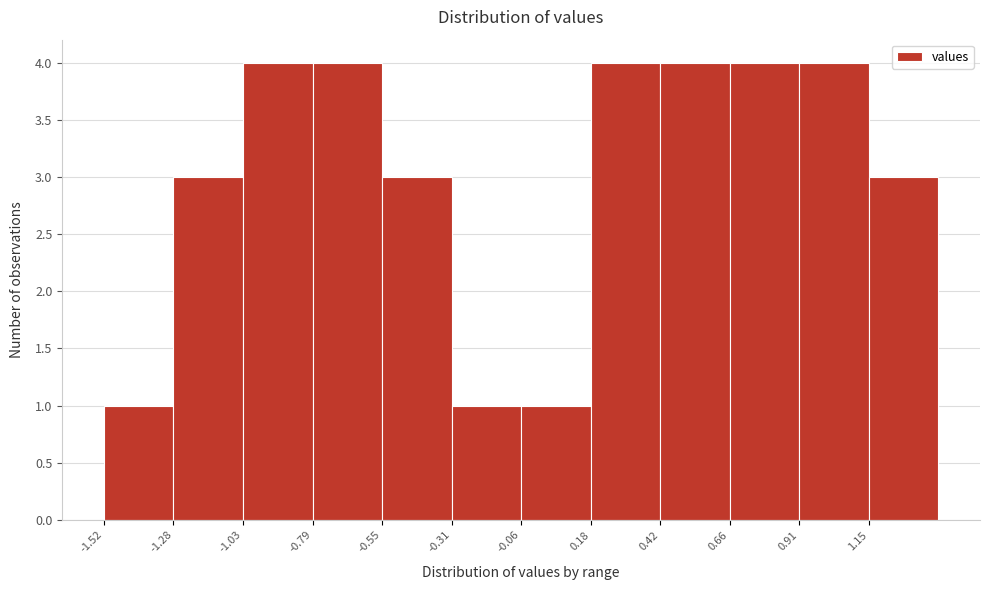

Reading left to right, transcribe this chart: for each bar, give the range it covers on the x-axis and its height. Neither the bar edges nor the heights are printed on the chart, so give them approximately, as read against the axes.

-1.50 to -1.30: 1
-1.30 to -1.05: 3
-1.05 to -0.80: 4
-0.80 to -0.55: 4
-0.55 to -0.30: 3
-0.30 to -0.05: 1
-0.05 to 0.20: 1
0.20 to 0.40: 4
0.40 to 0.65: 4
0.65 to 0.90: 4
0.90 to 1.15: 4
1.15 to 1.40: 3